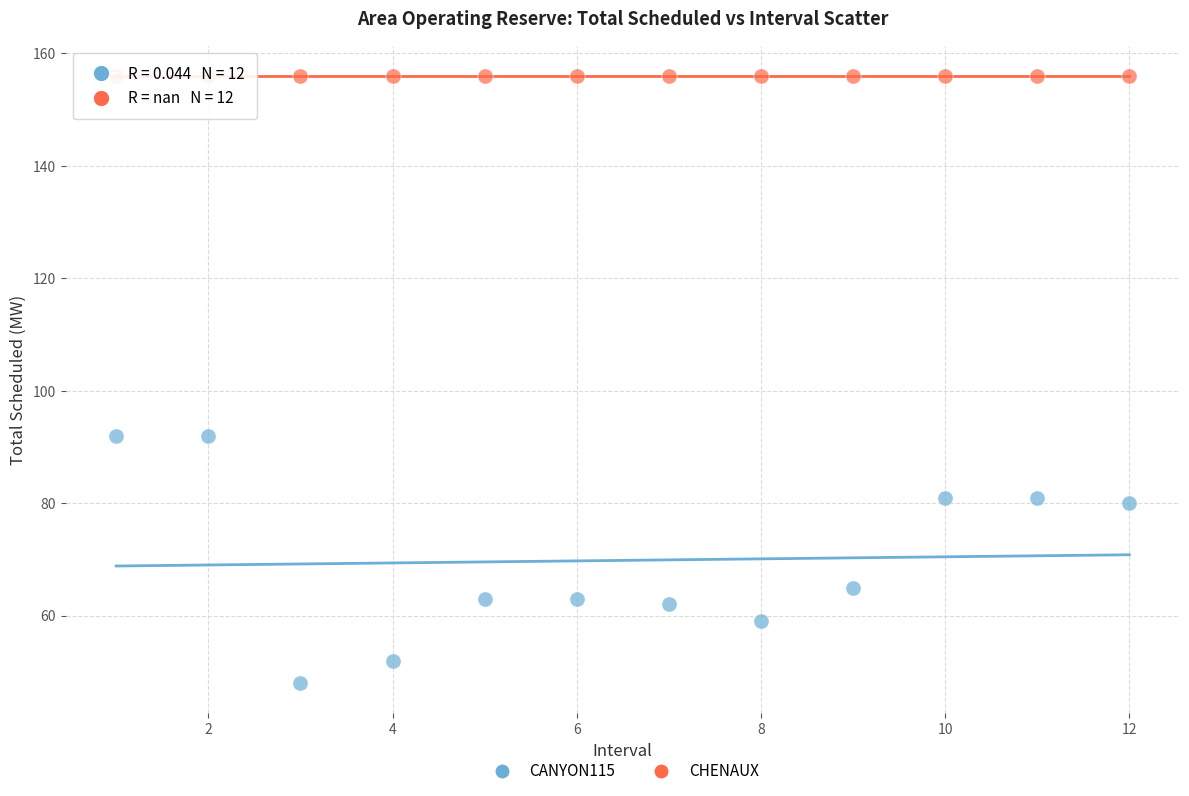

Which series reaches the minimum Y coordinate?

CANYON115